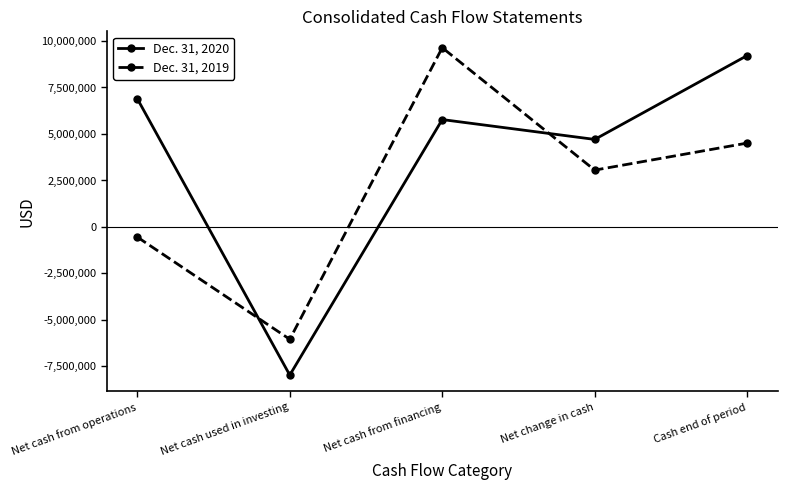

How many data points in Dec. 31, 2020 are less than 5774873?

2